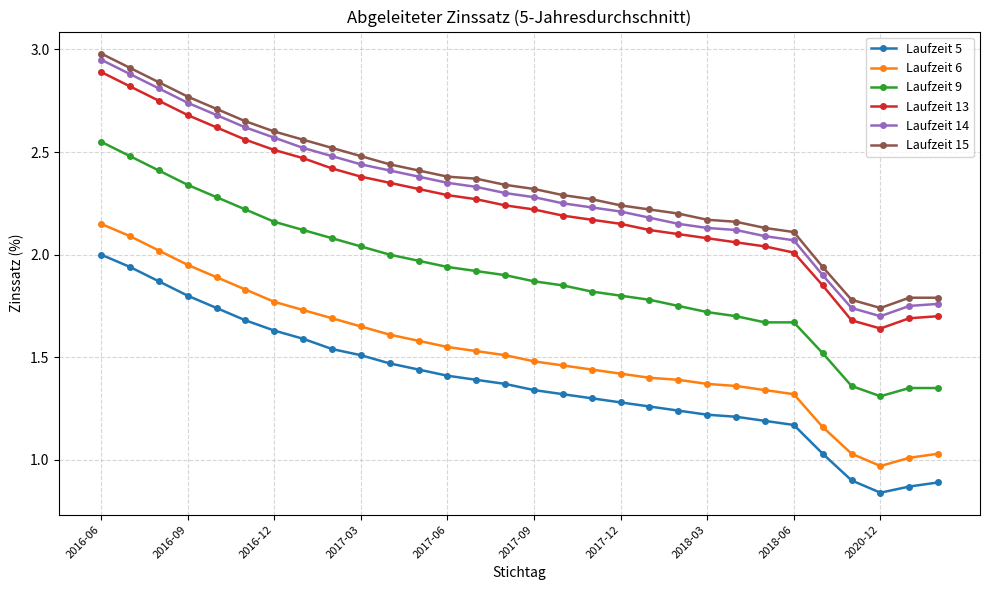

What is the value of the Laufzeit 15 point at the 2nd from the left?

2.9